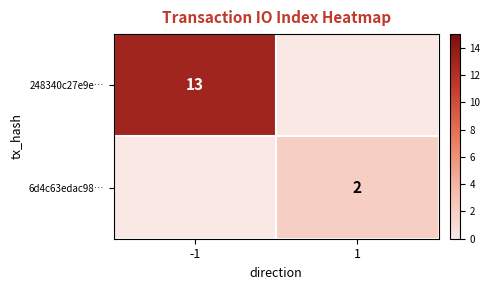

The 6d4c63edac98… series shows 2 at 1. True or false?

True